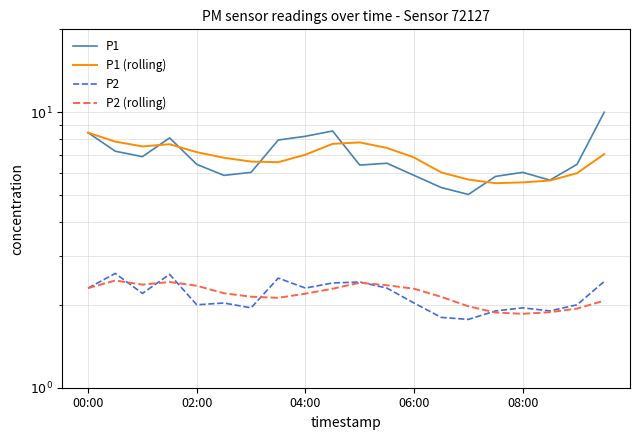

At how many categories does at least one series exceed 1?

20